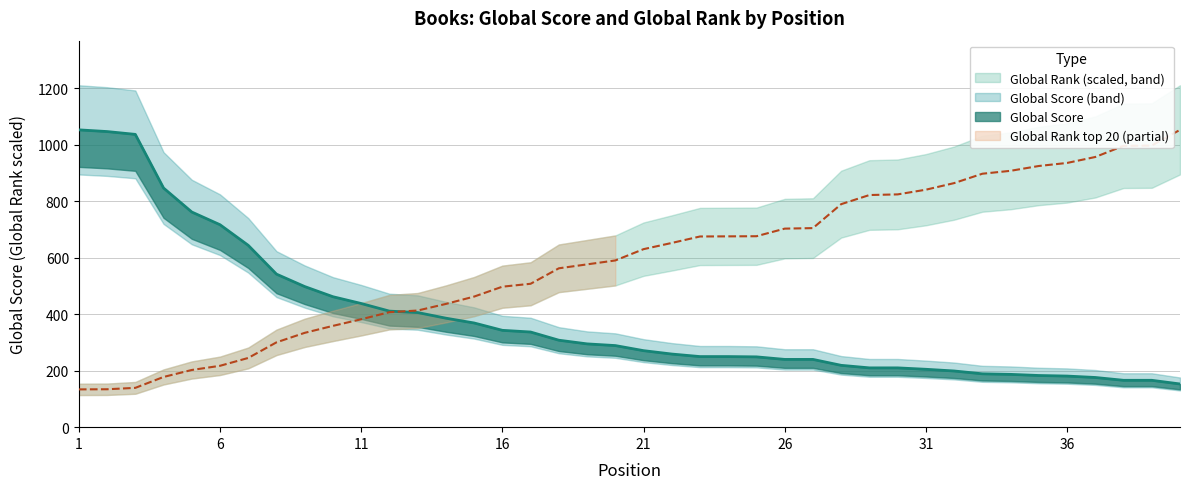

What is the maximum value shown in the chart?

1053.0